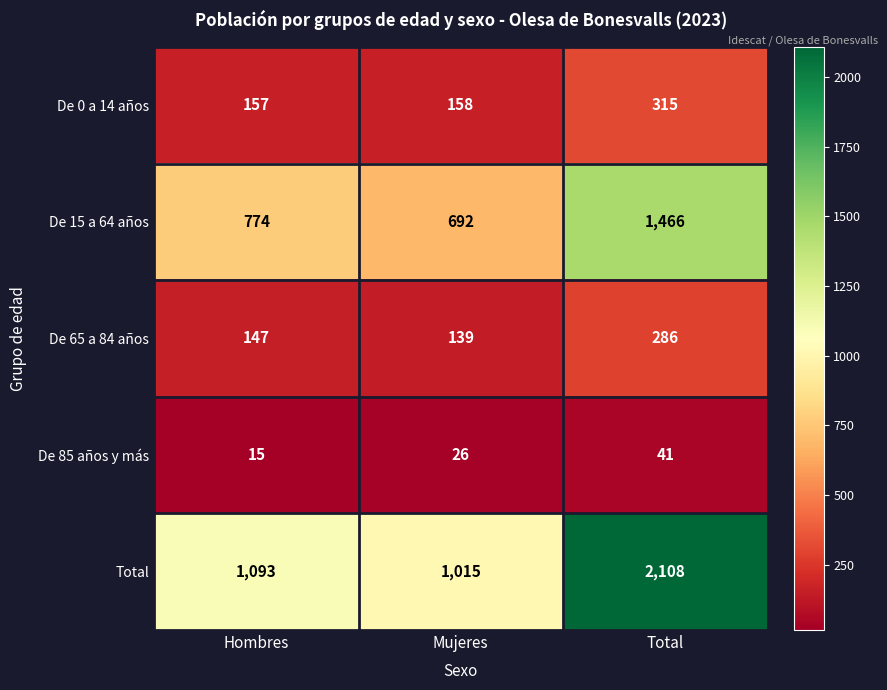

Which category has the highest value across all series?

Total